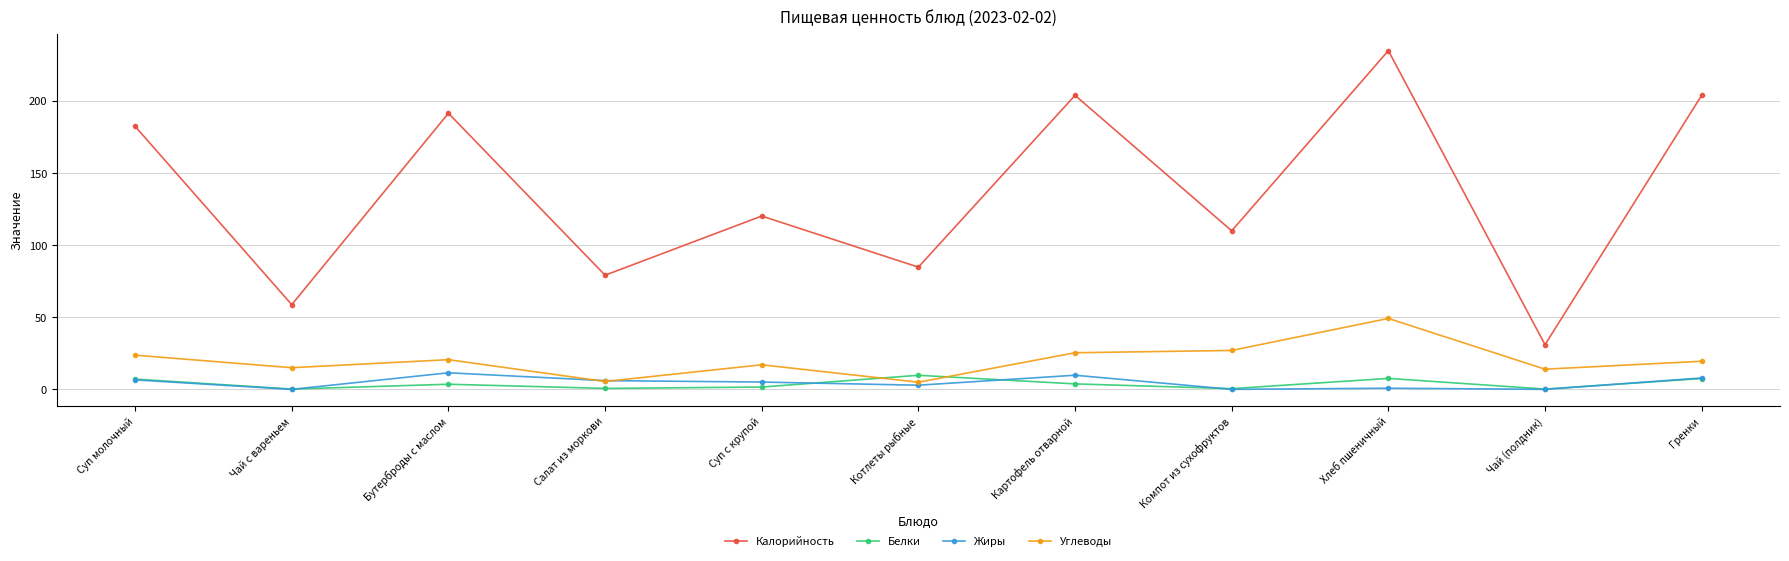

How many data points in Жиры are above 5?

6